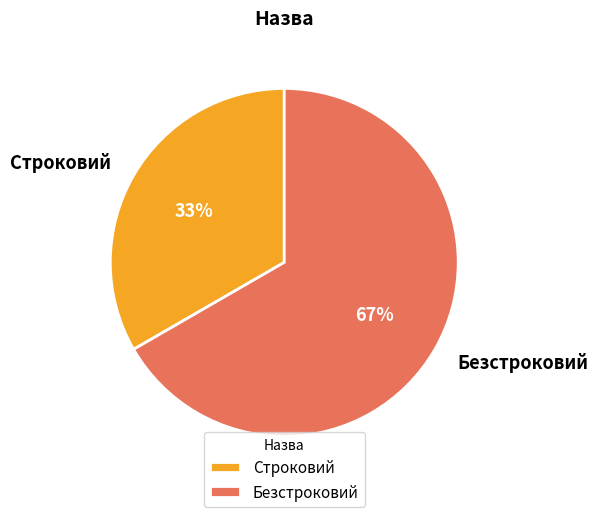

Rank the categories by value from highest to lowest.

Безстроковий, Строковий